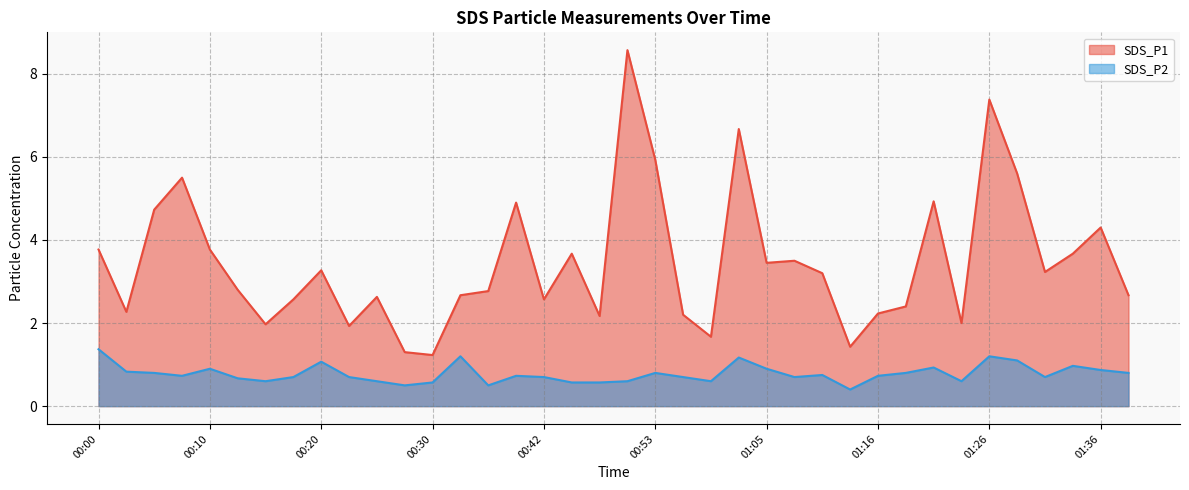

True or false: SDS_P2 has a value of 0.3 at 01:39.

False